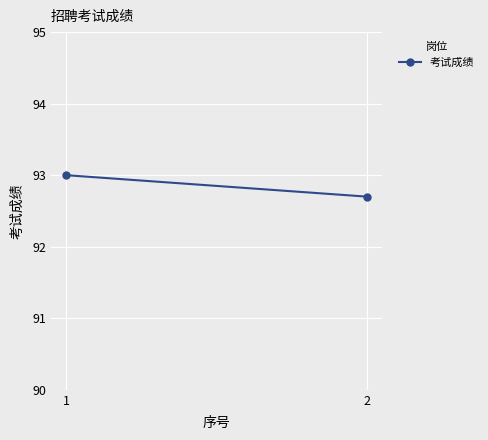

Approximately how many times larger is the value at 2 compared to 1?

1.0